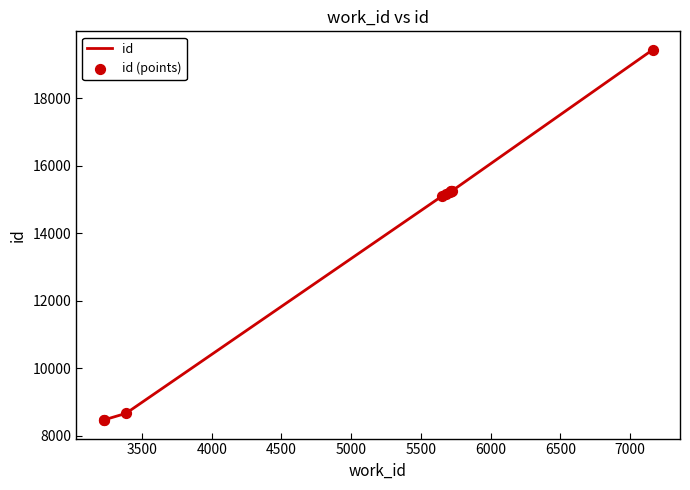

Which series contains the lowest Y value?

id